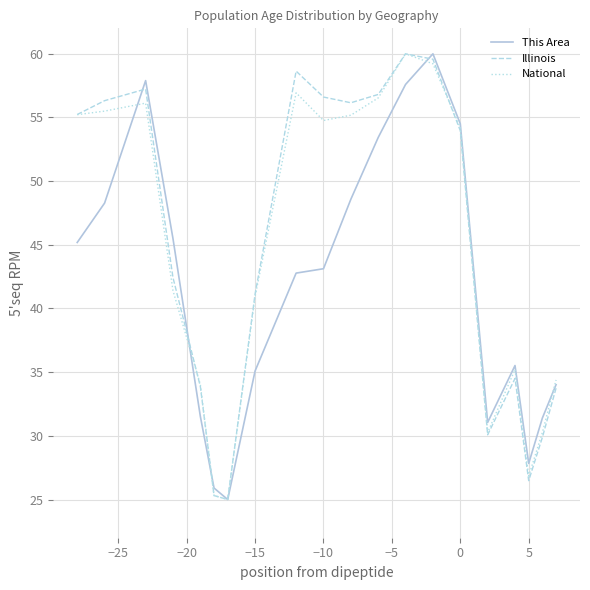

What is the greatest value displayed?

60.0